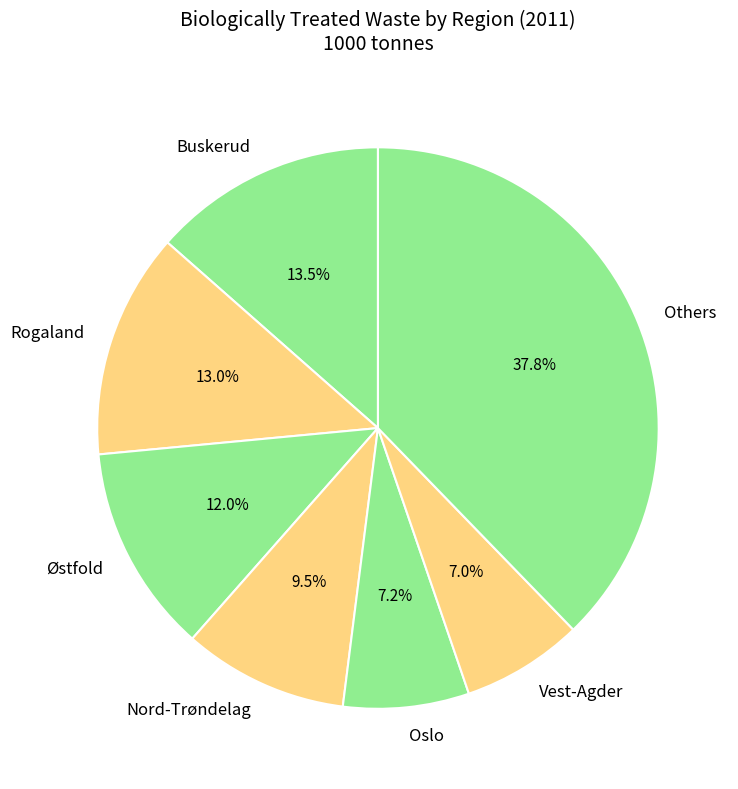

Count the number of slices in the pie.

7